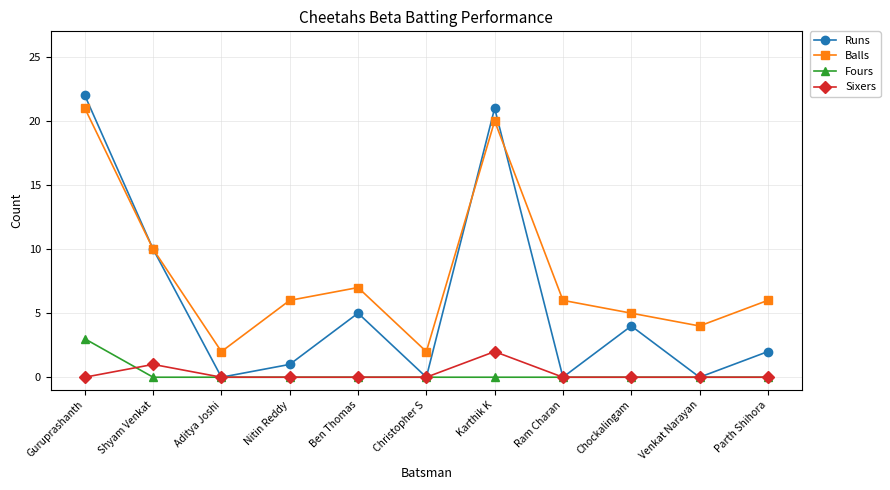

The value of Balls at Guruprashanth is 33. True or false?

False